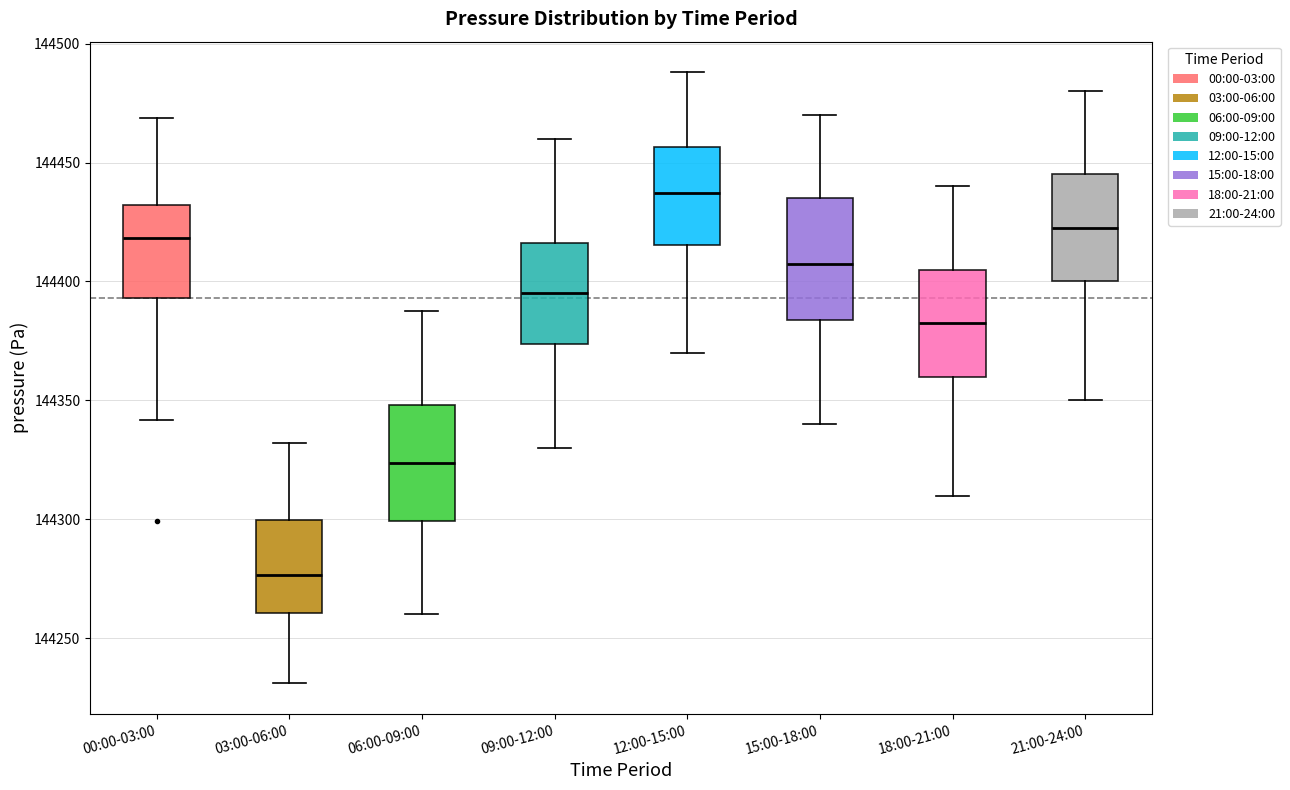

Which box's median line is the lowest?

03:00-06:00